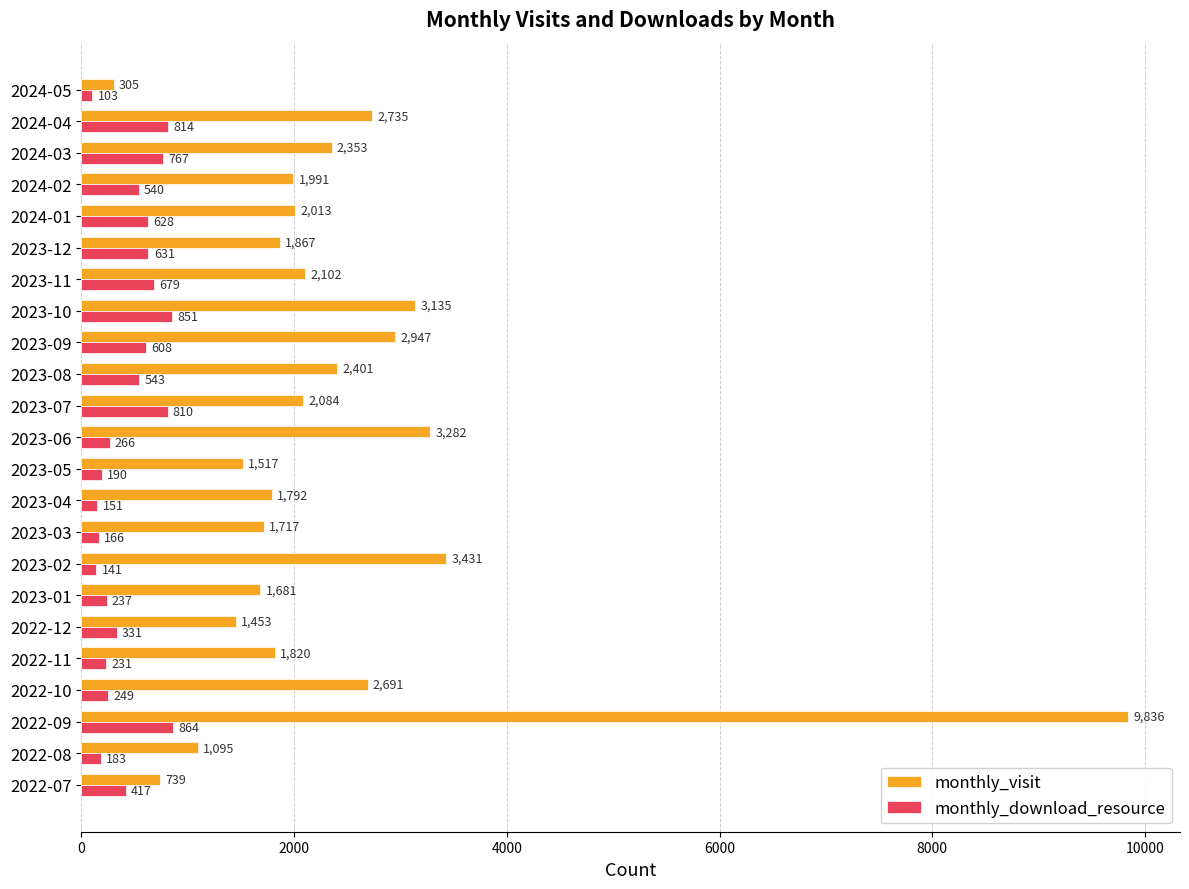

At which label is monthly_visit closest to 5070?

2023-02